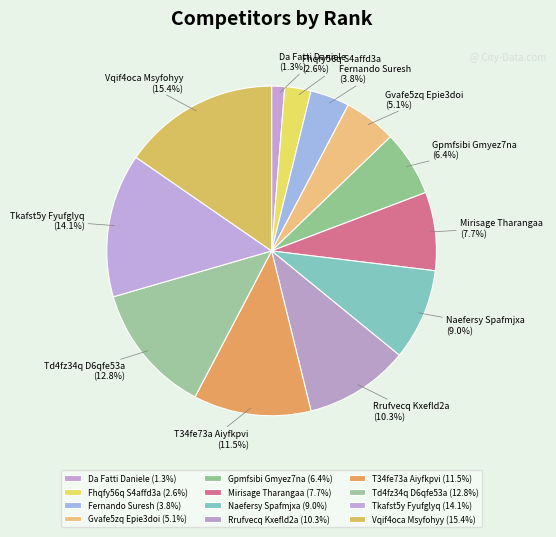

Is it true that Gvafe5zq Epie3doi is 5% of the pie?

True